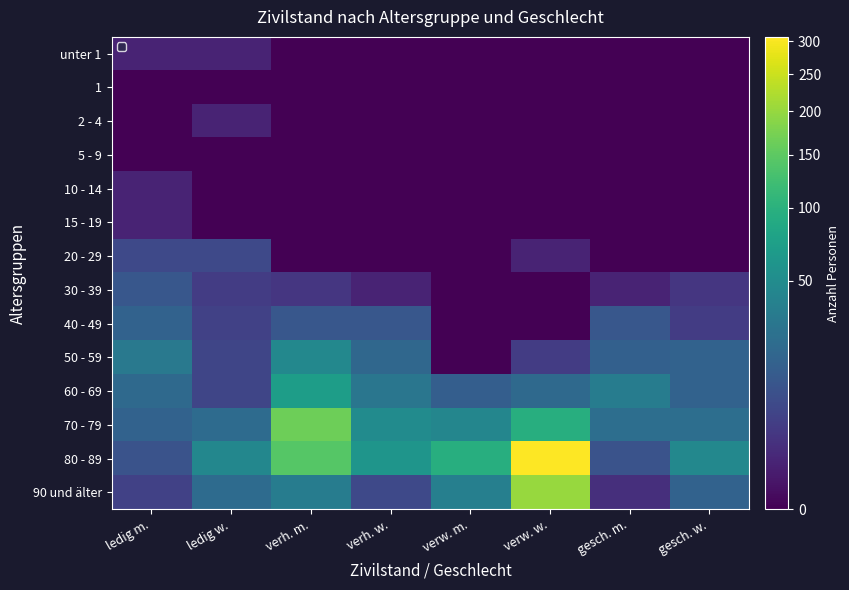

What is the difference between the highest and lowest values at verh. w.?

60